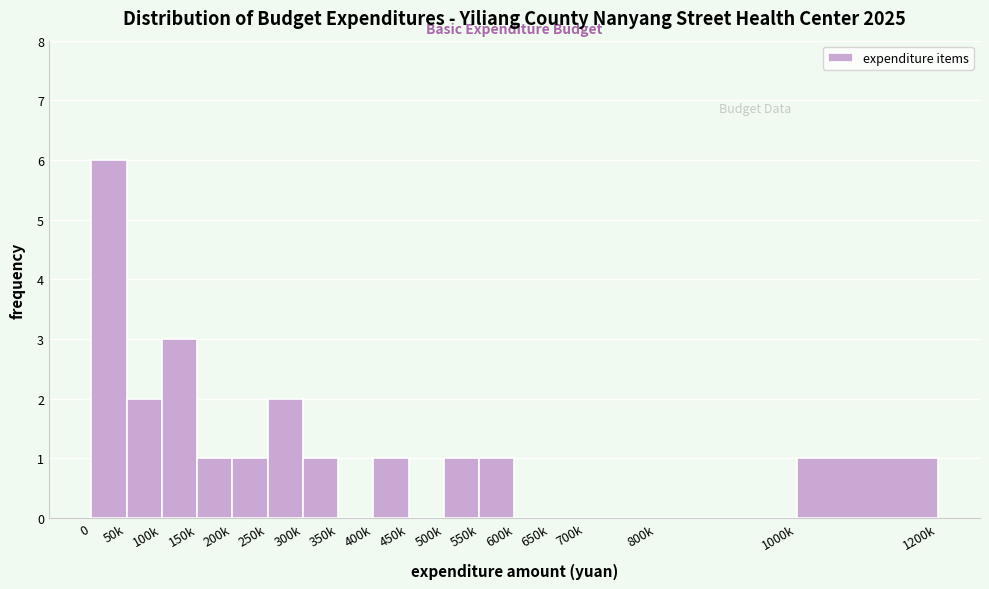

Reading left to right, transcribe all the data shown in this chart.

0=6	50k=2	100k=3	150k=1	200k=1	250k=2	300k=1	350k=0	400k=1	450k=0	500k=1	550k=1	600k=0	650k=0	700k=0	800k=0	1000k=1